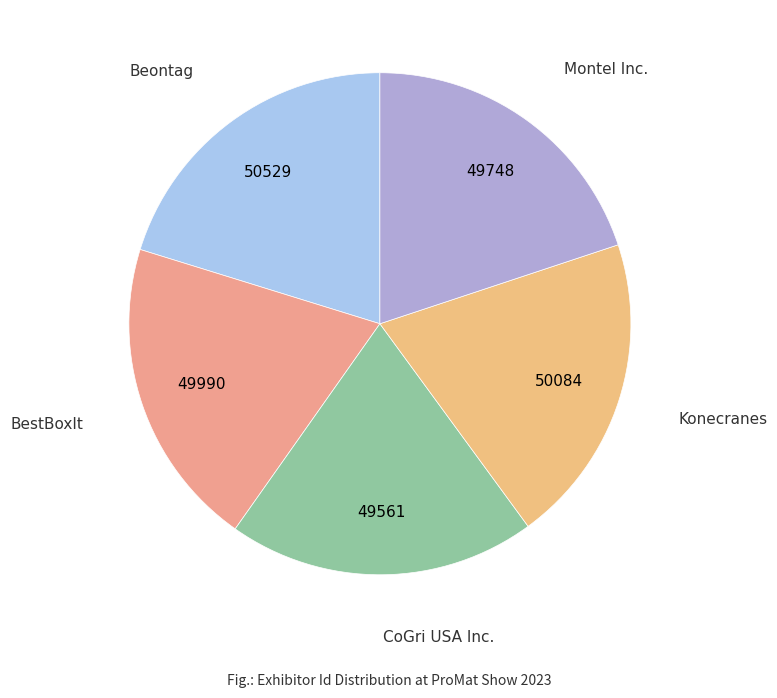

Approximately how many times larger is the value at CoGri USA Inc. compared to Konecranes?

1.0